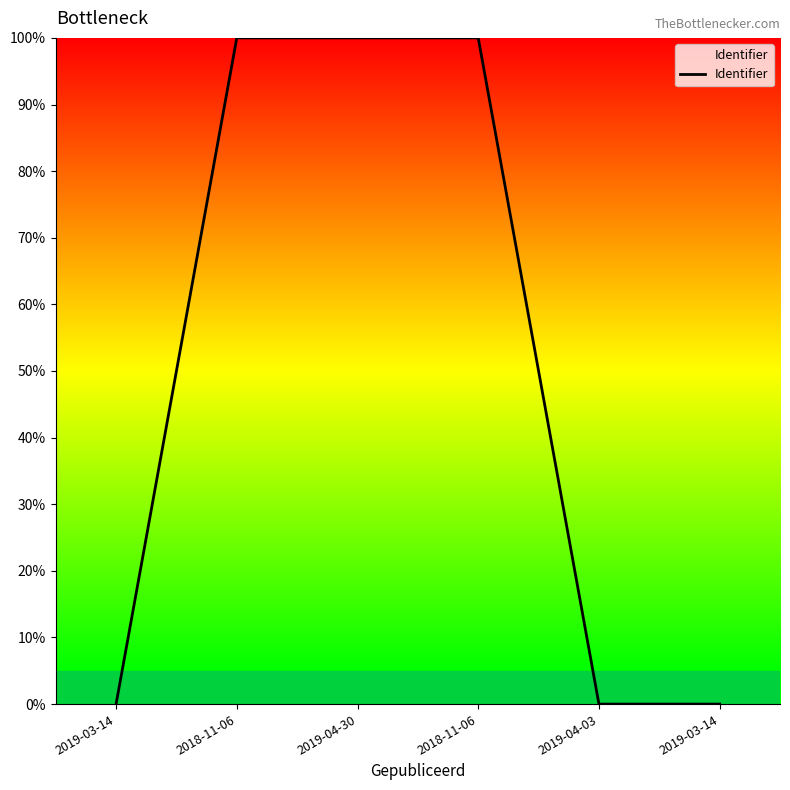

How many lines are shown in the chart?

1